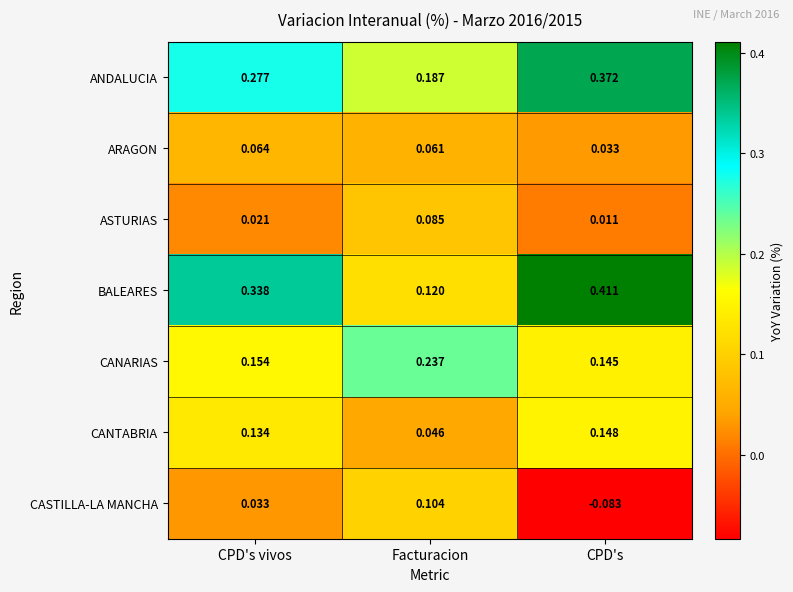

Where is CANARIAS nearest to the value 0?

CPD's